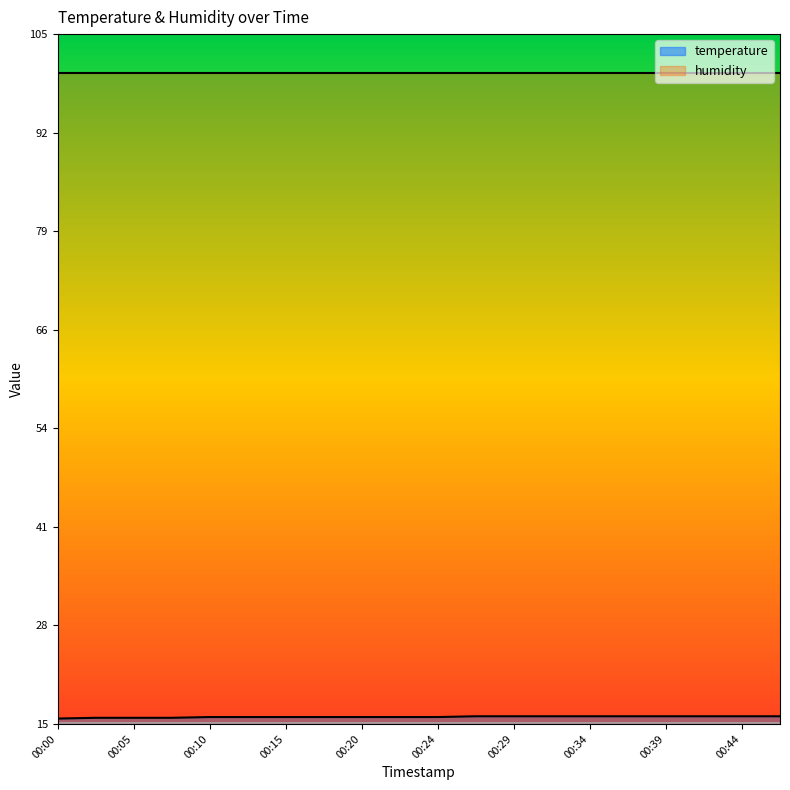

List the labels in order of value, smallest first.

00:00, 00:02, 00:05, 00:07, 00:10, 00:12, 00:15, 00:17, 00:20, 00:22, 00:24, 00:27, 00:29, 00:32, 00:34, 00:37, 00:39, 00:41, 00:44, 00:46